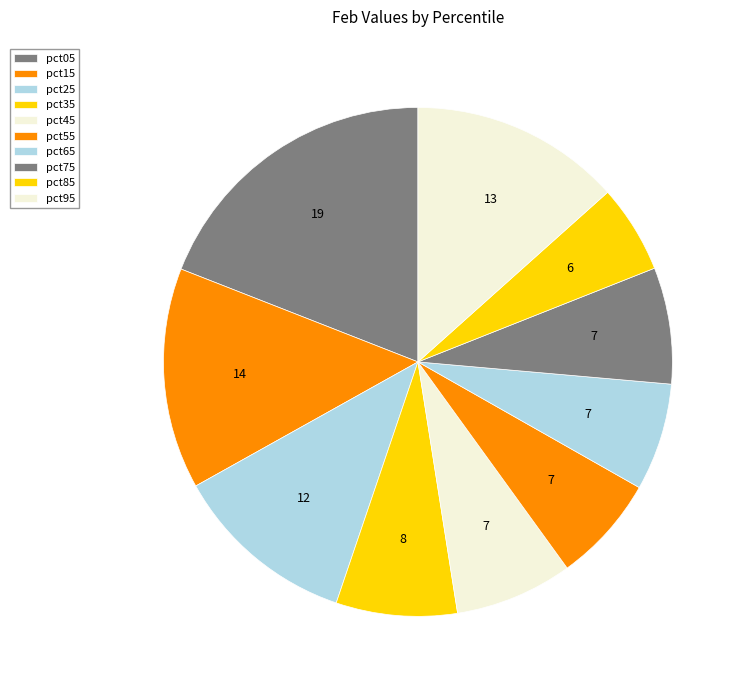

To the nearest percent, what portion does pct95 represent?

13%